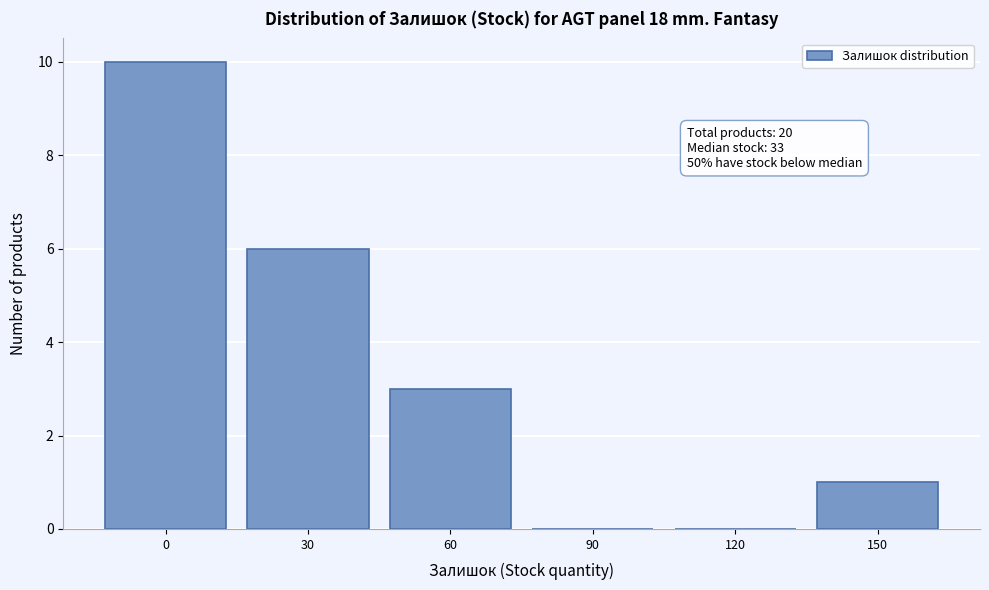

Reading left to right, extract all data points from this chart.

0=10	30=6	60=3	90=0	120=0	150=1